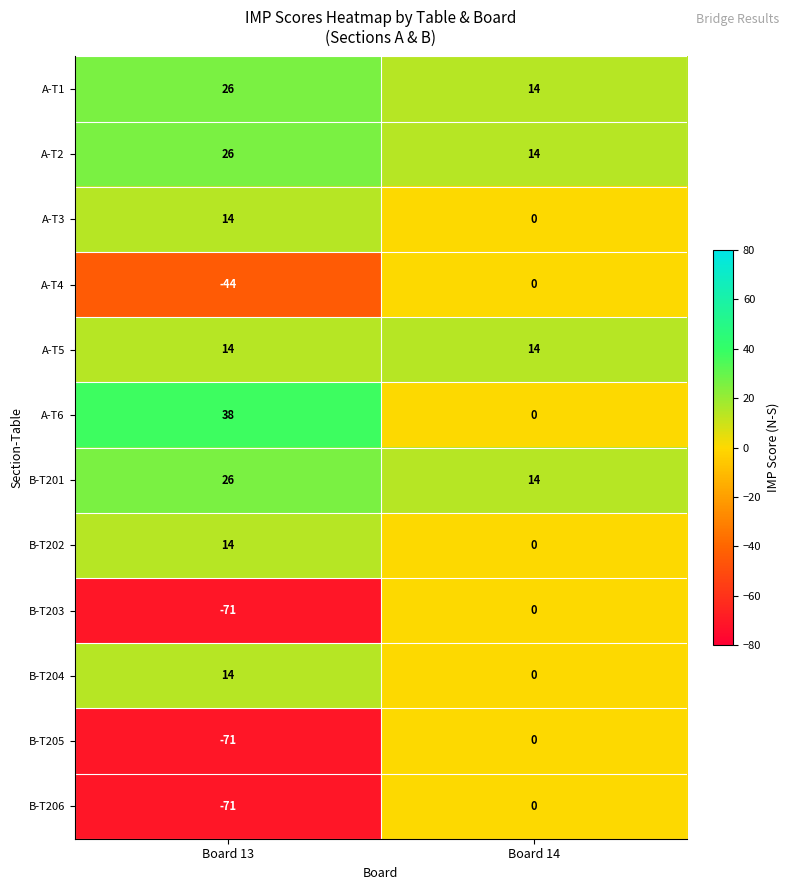

Which category has the lowest value in the A-T4 series?

Board 13